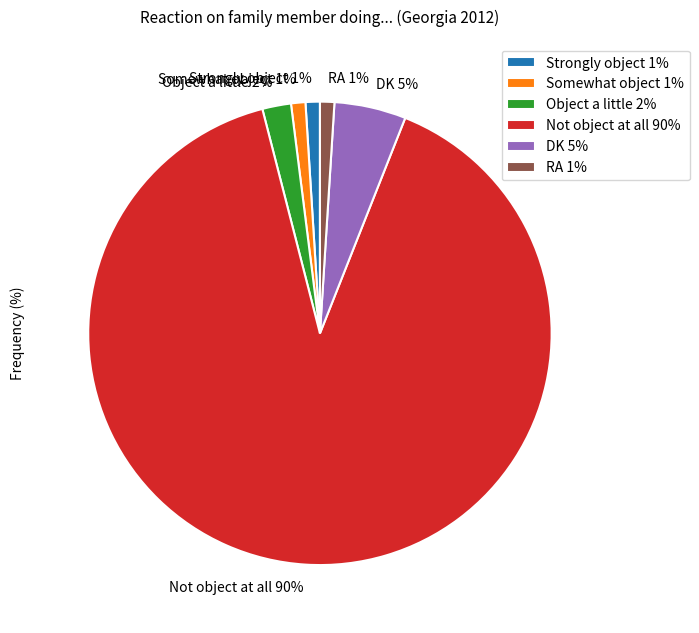

To the nearest percent, what is the difference between the largest and smallest slice percentages?

89%